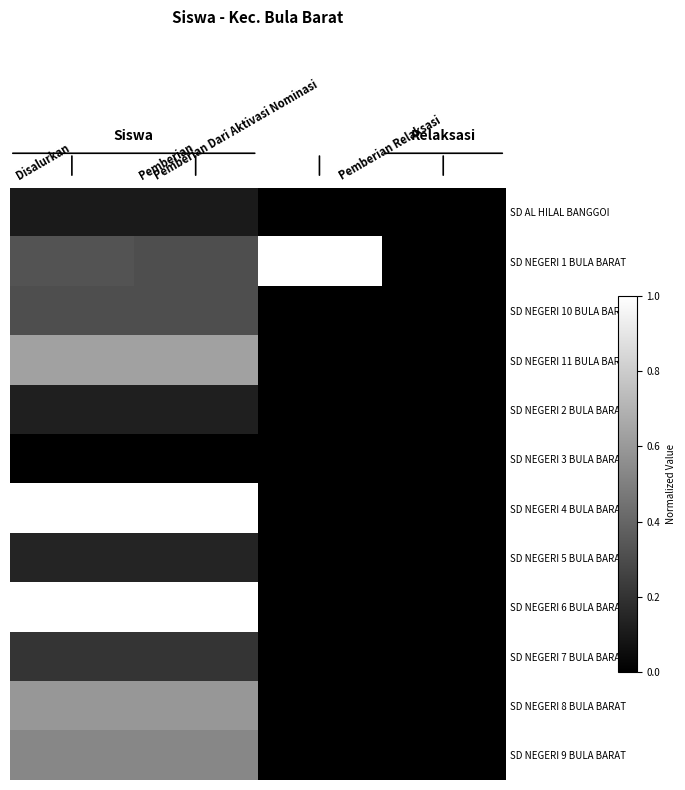

Between Pemberian and Pemberian Relaksasi, which series saw the biggest shift?

SD NEGERI 4 BULA BARAT